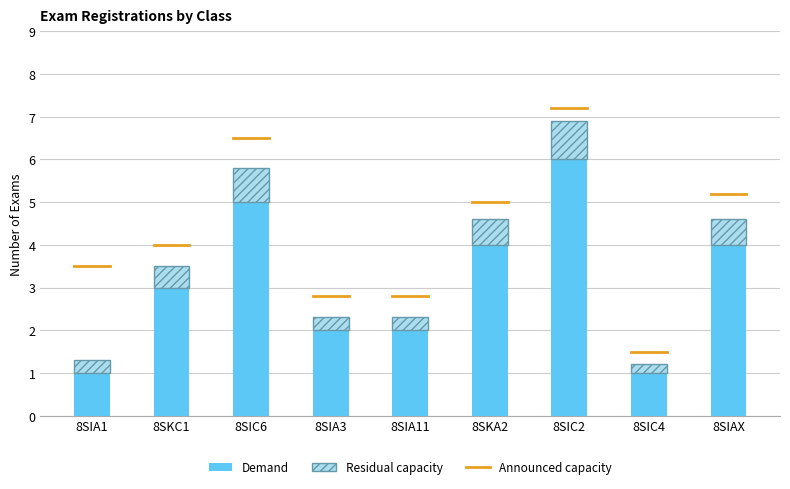

Does the chart contain any negative values?

No